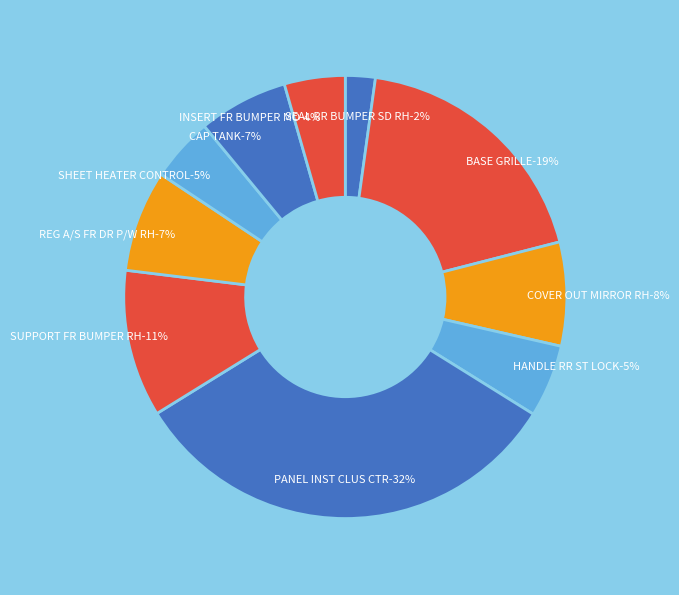

Between SHEET HEATER CONTROL and CAP TANK, which is larger?

CAP TANK